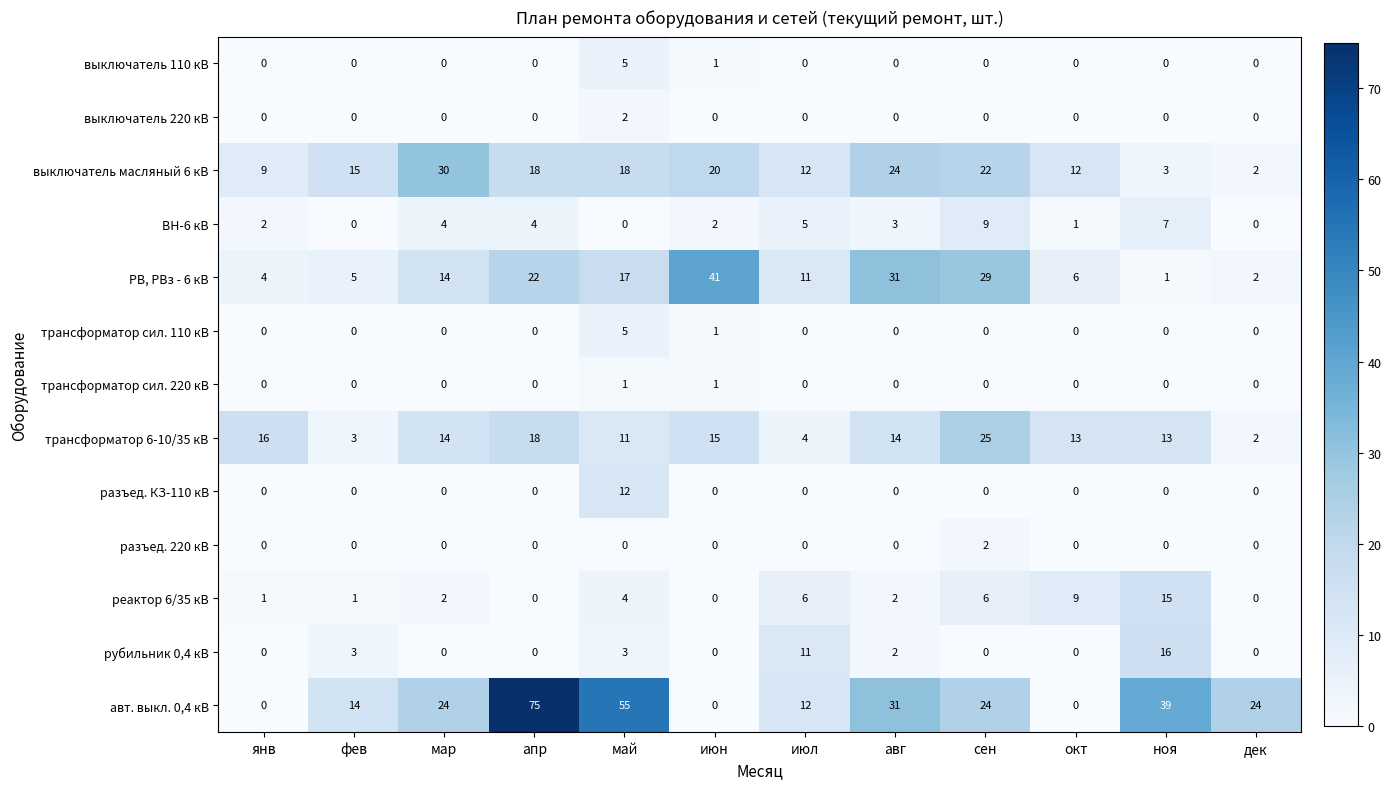

What is the total value across all series at май?

133